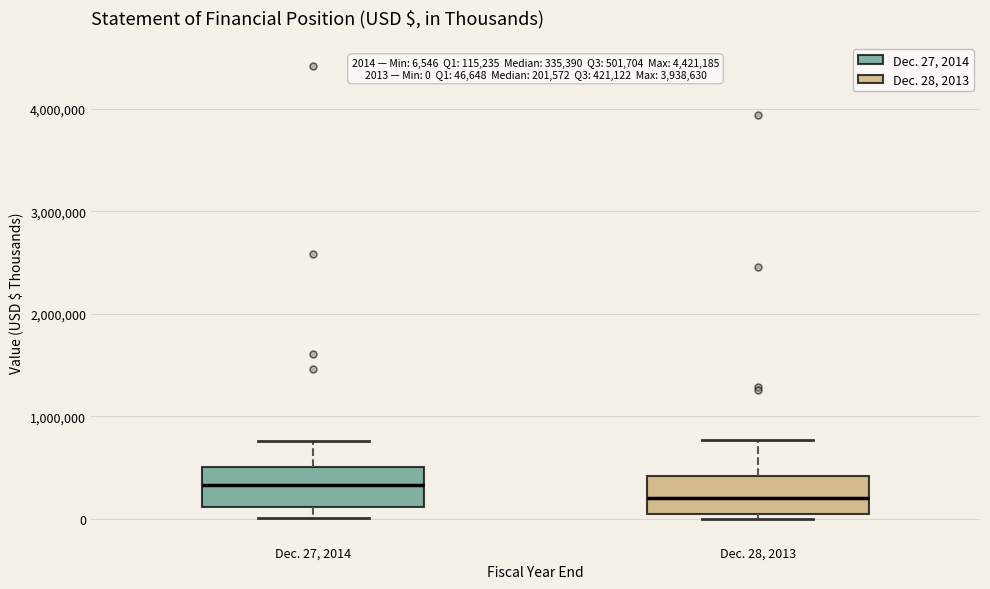

Which box has the highest median line?

Dec. 27, 2014